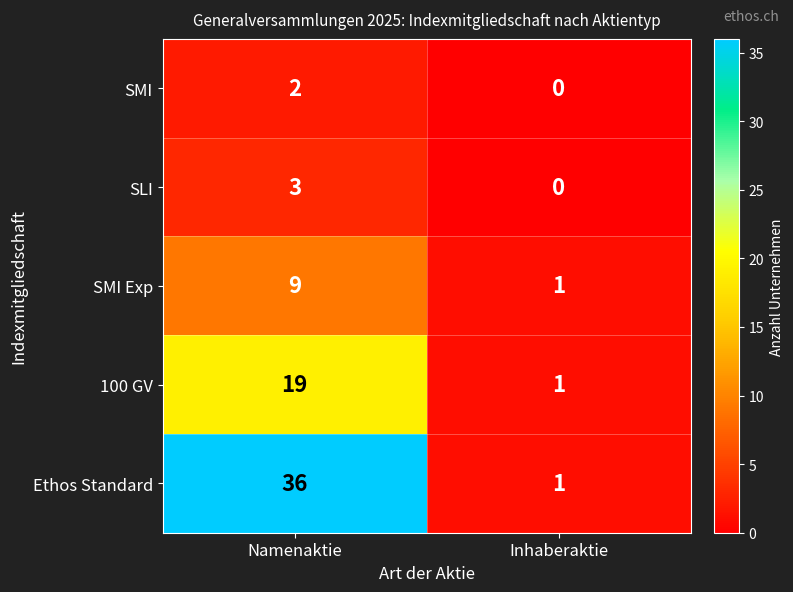

What is the difference between the SMI Exp values at Namenaktie and Inhaberaktie?

8